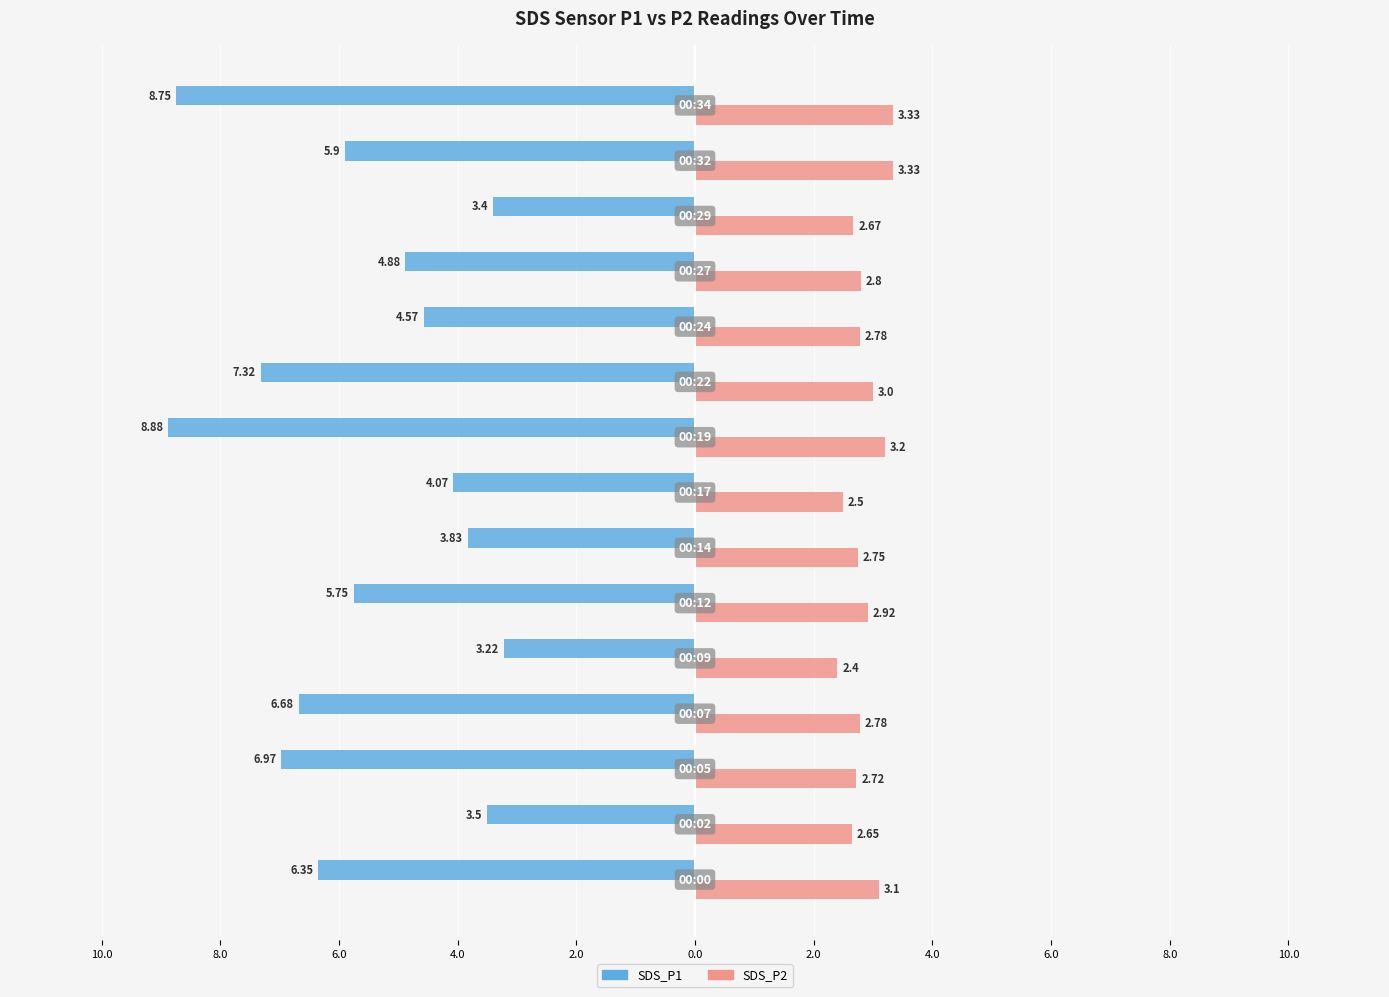

Which series has the largest range (max minus min)?

SDS_P1